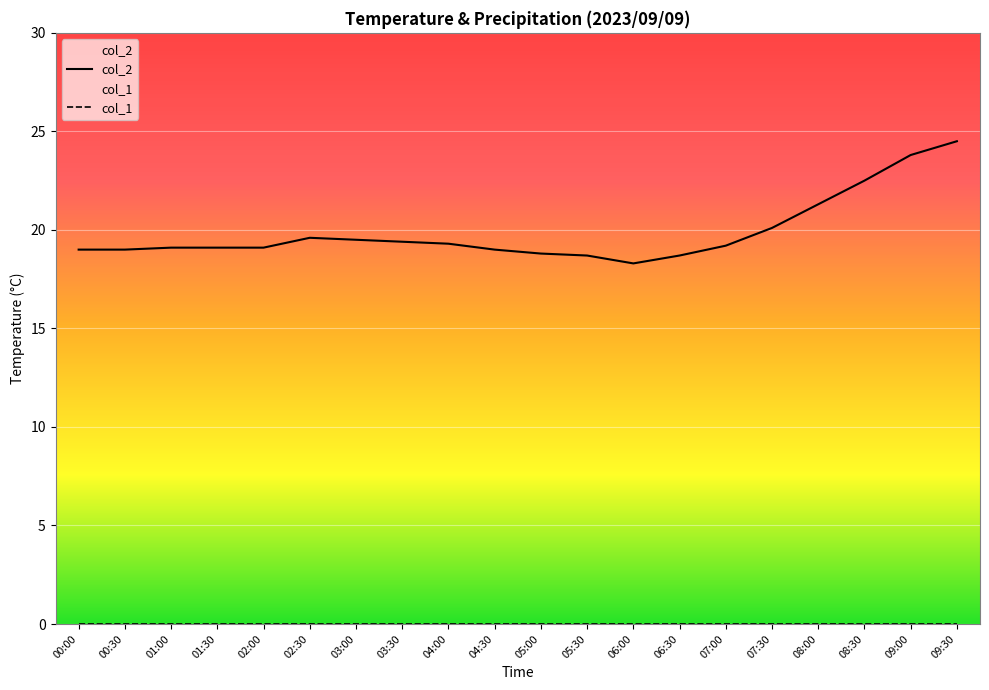

List the series in order of their overall mean, highest first.

col_2, col_1